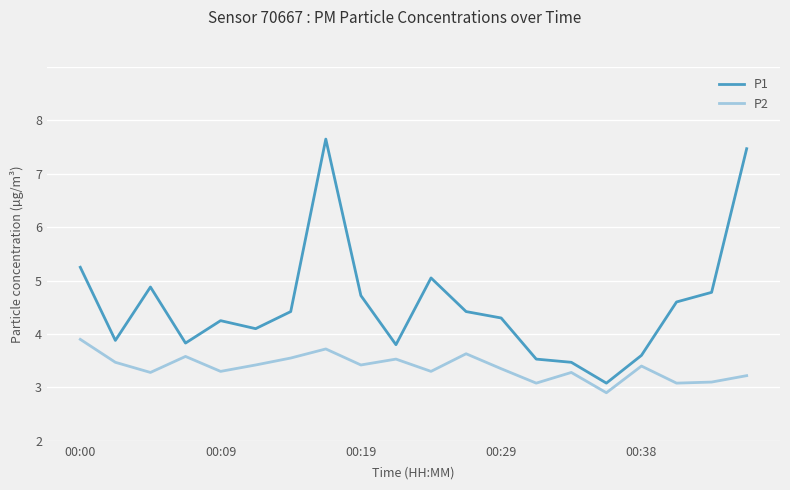

Rank the series by their maximum value, from highest to lowest.

P1, P2